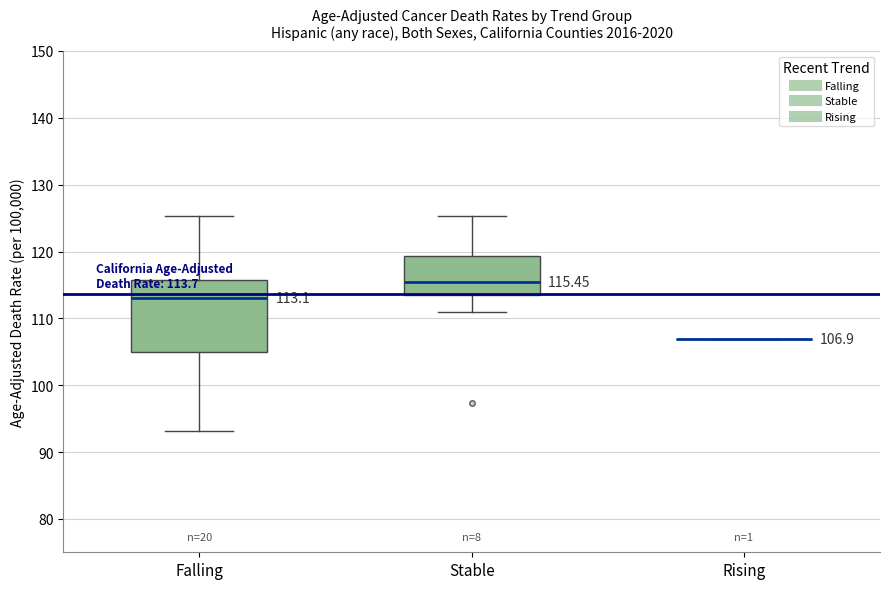

Which box is the tallest, from its lower edge to its upper edge?

Falling